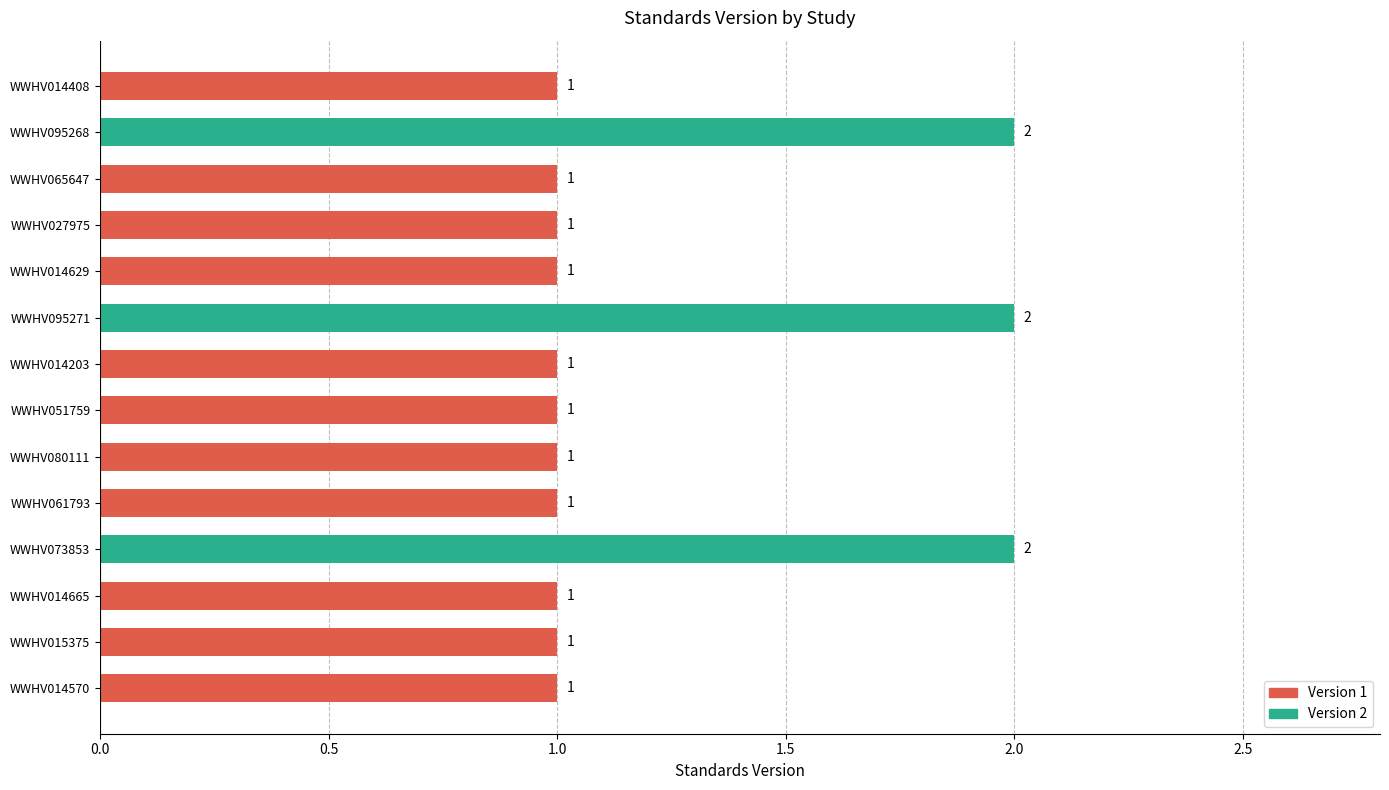

Count the number of data series in this chart.

1